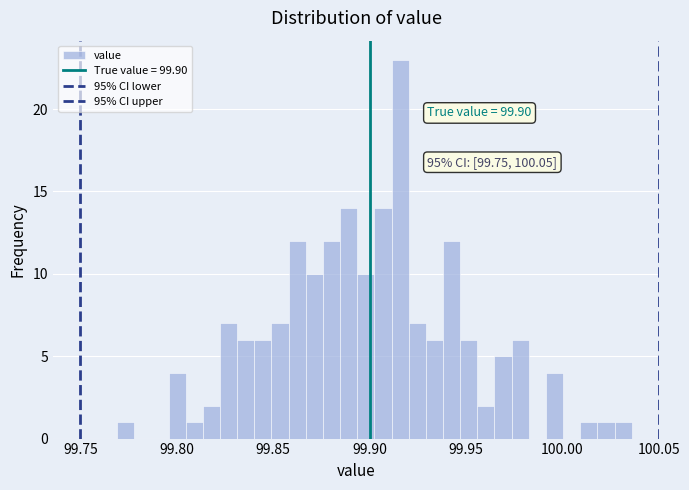

Around what value on the x-axis is the tallest bar? Give the approximate position of its centre, as read against the axis.

99.915